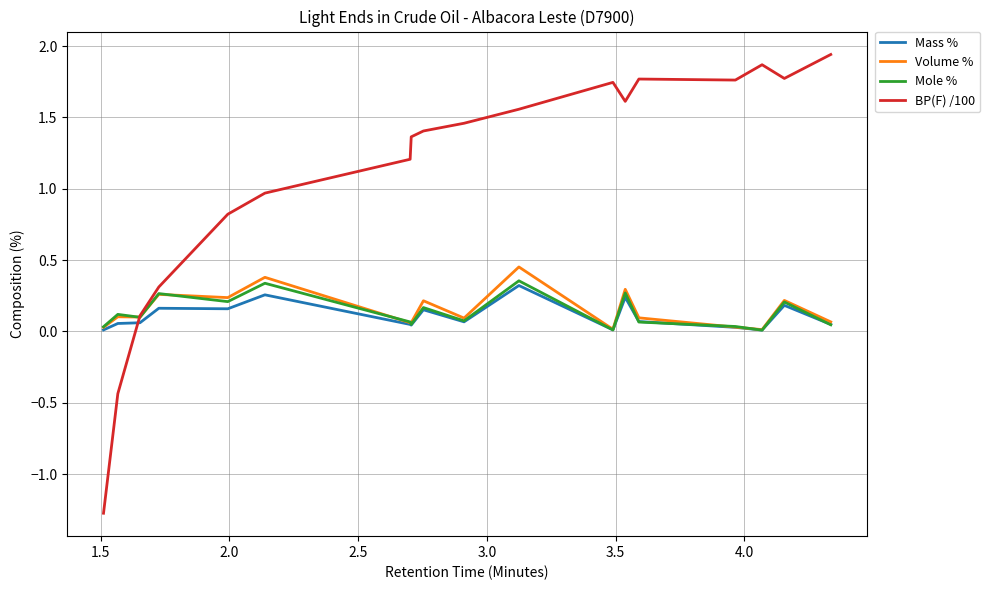

Which series has the largest total across all categories?

BP(F) /100